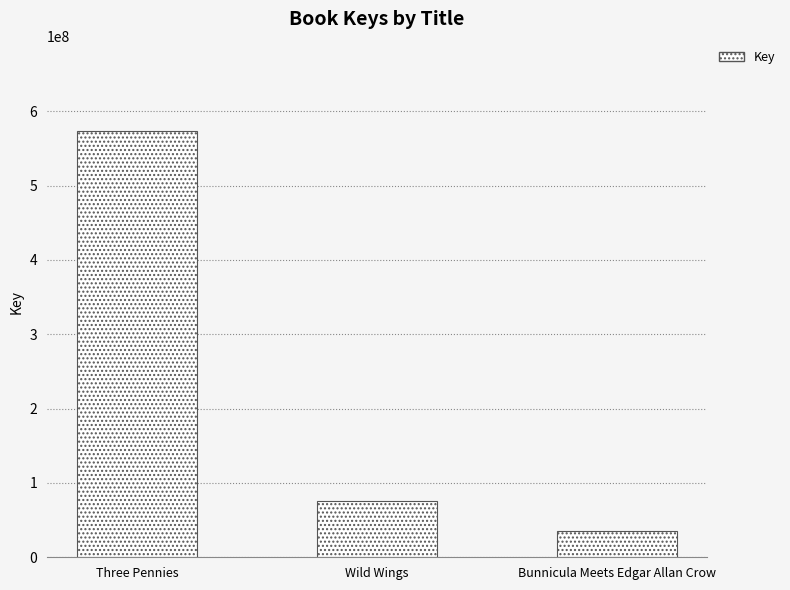

What position from the left is Wild Wings?

2